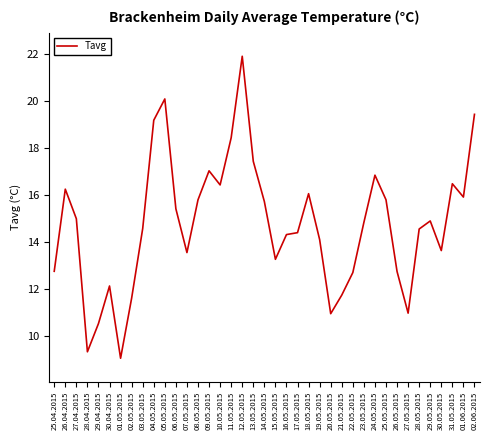

The value at 27.04.2015 is 9.3. True or false?

False